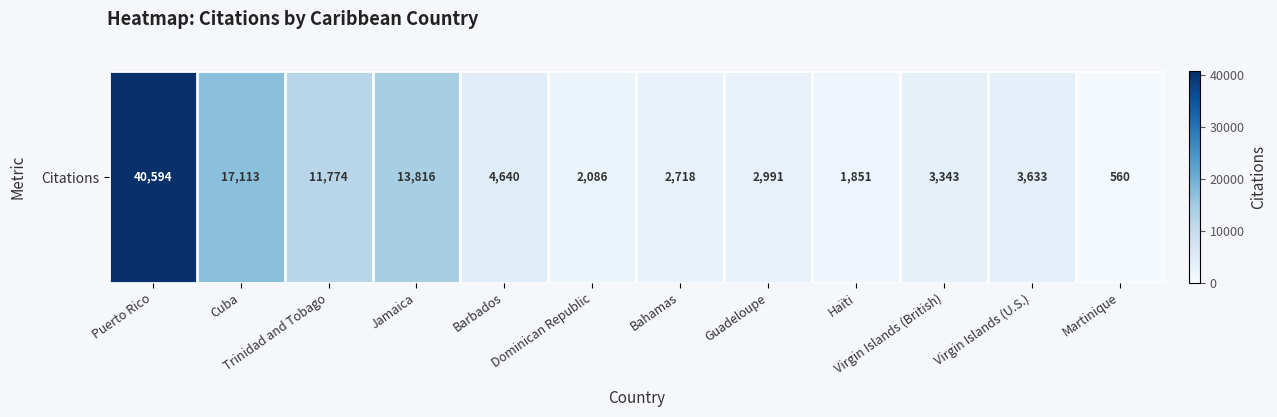

At which label does the data first exceed 3633?

Puerto Rico